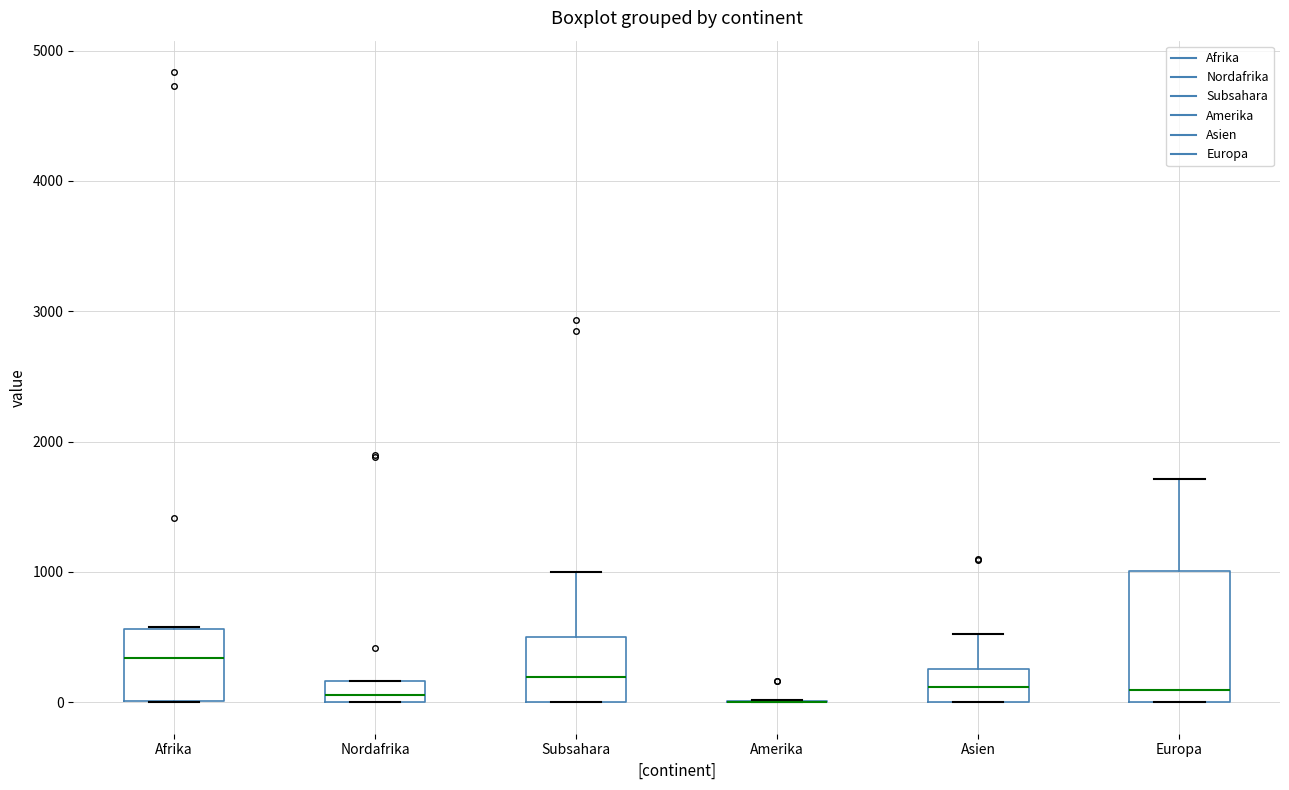

Where does the median line of the box for Afrika sit on the y-axis? The values are not printed on the chart, so give them approximately, as read against the axis.

300